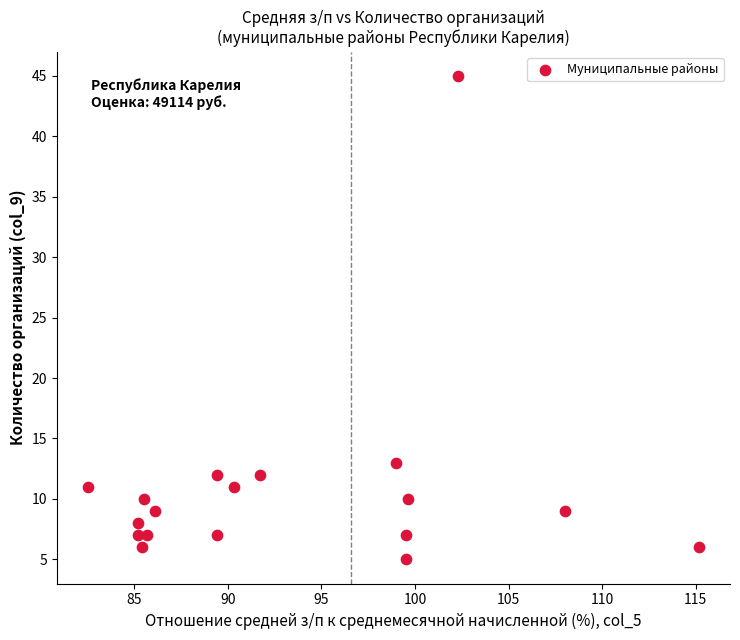

What is the range of Y values (max minus min)?

40